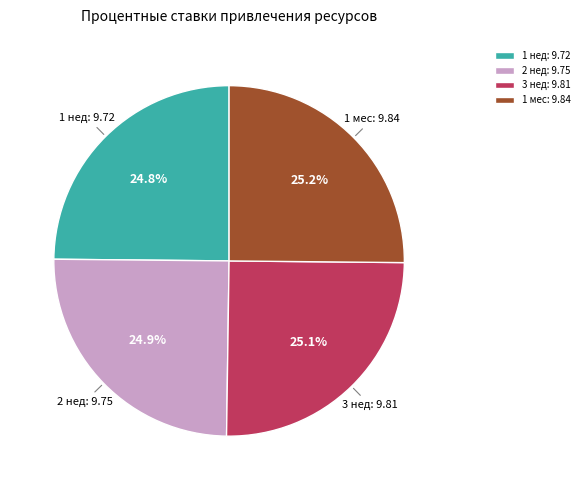

What is the ratio of the value at 2 нед to the value at 1 нед?

1.0